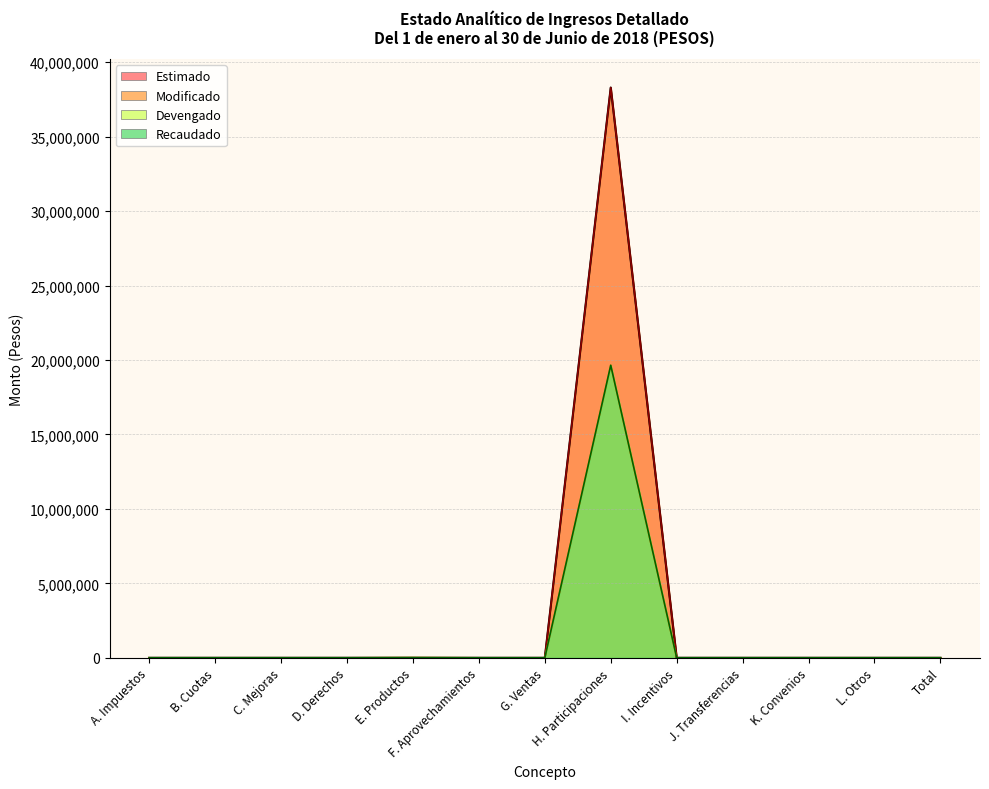

Rank the categories by Modificado value from lowest to highest.

A. Impuestos, B. Cuotas, C. Mejoras, D. Derechos, E. Productos, F. Aprovechamientos, G. Ventas, I. Incentivos, J. Transferencias, K. Convenios, L. Otros, Total, H. Participaciones